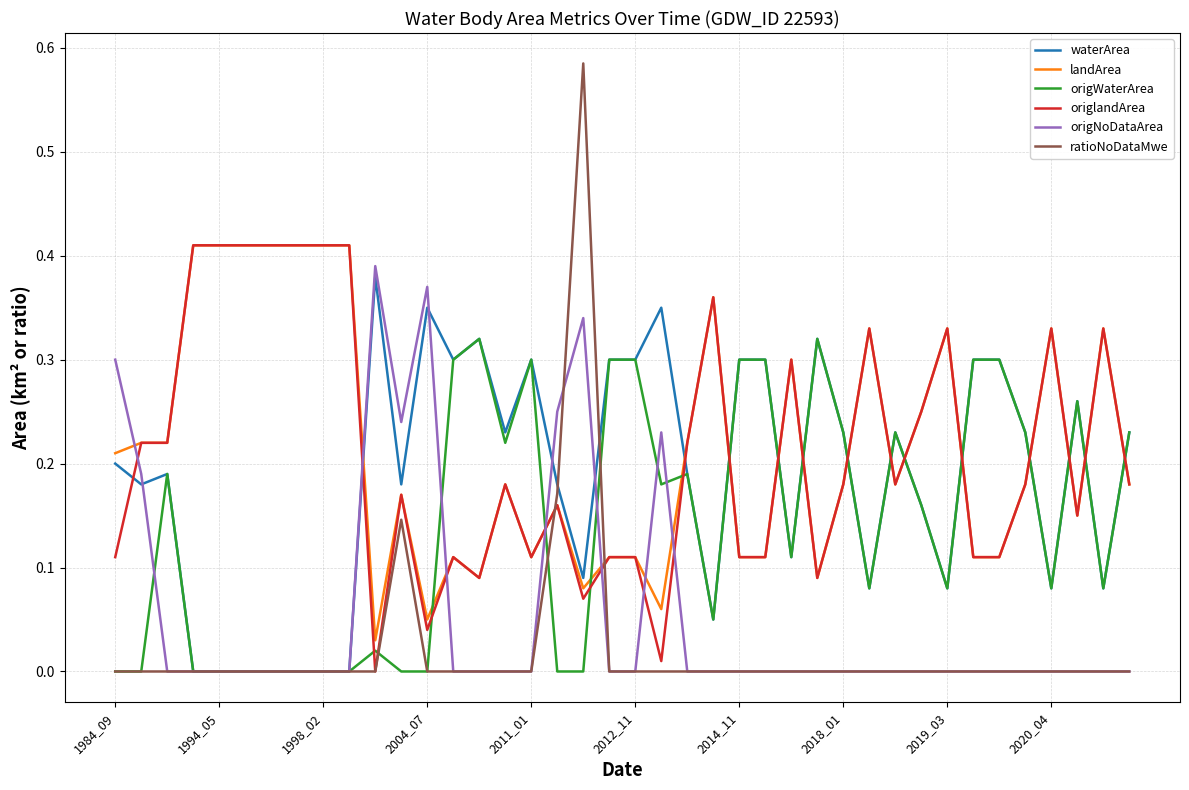

Which series ends up on top after the final intersection of landArea and waterArea?

waterArea